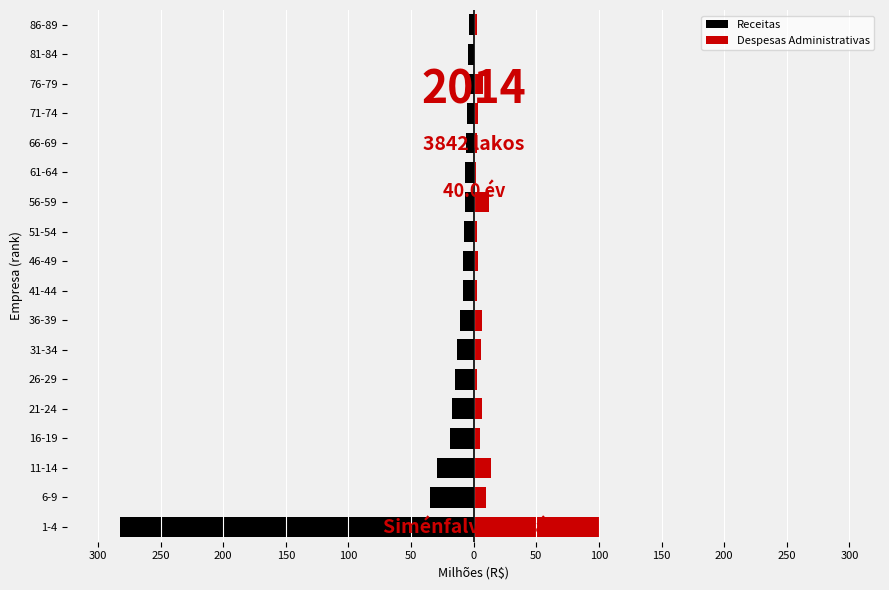

Is the value of Despesas Administrativas at 76-79 greater than the value of Receitas at 66-69?

Yes